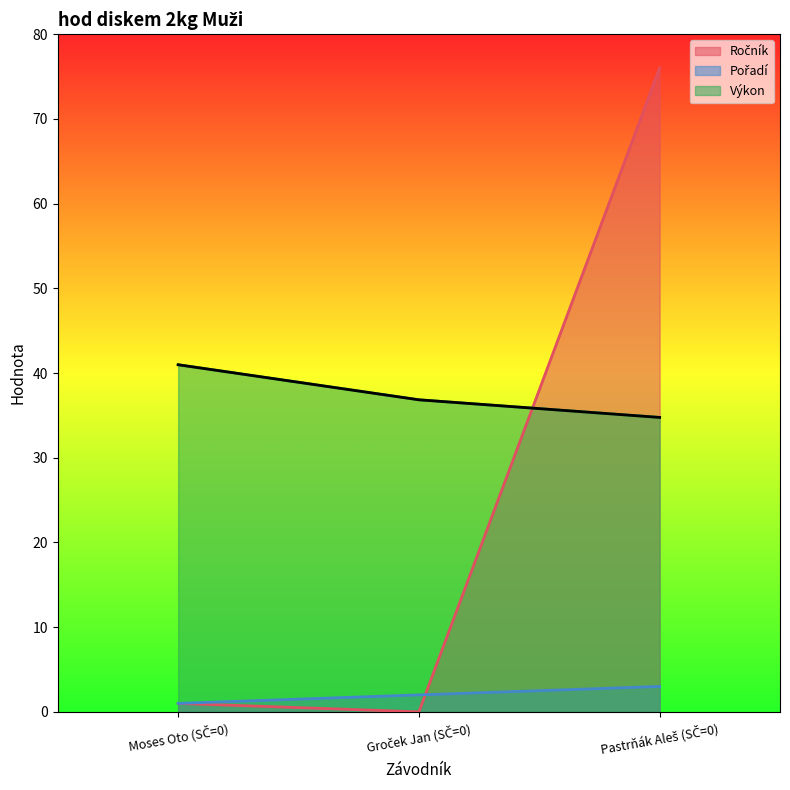

What is the average value of the Výkon series?

37.5